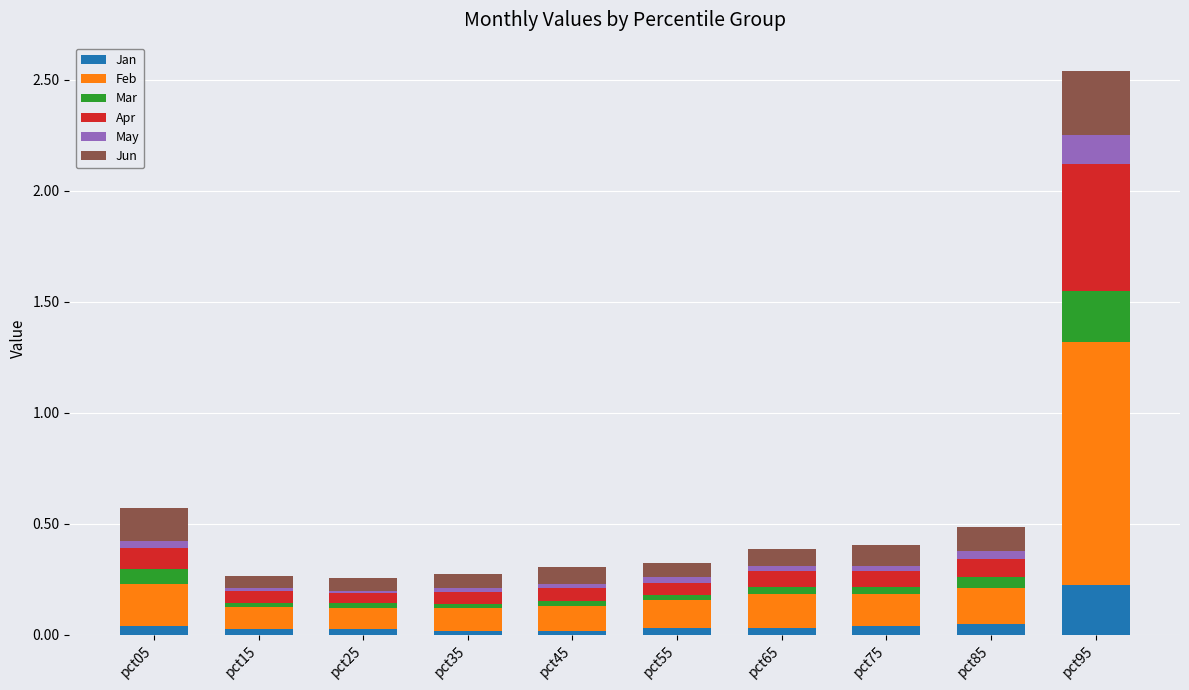

At which category is the sum across all series the highest?

pct95